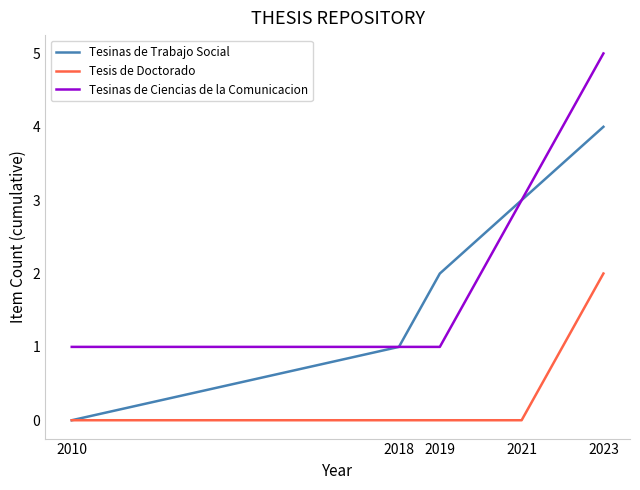

Rank the categories by Tesinas de Trabajo Social value from highest to lowest.

2023, 2021, 2019, 2018, 2010